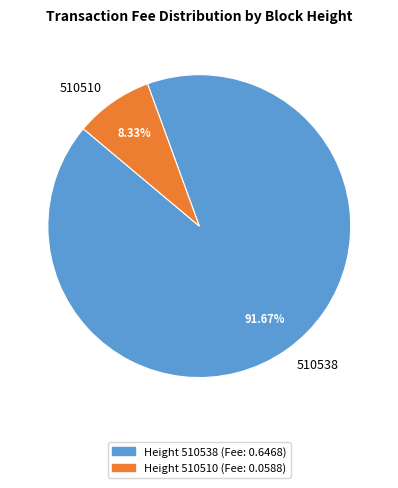

To the nearest percent, what portion does 510510 represent?

8%